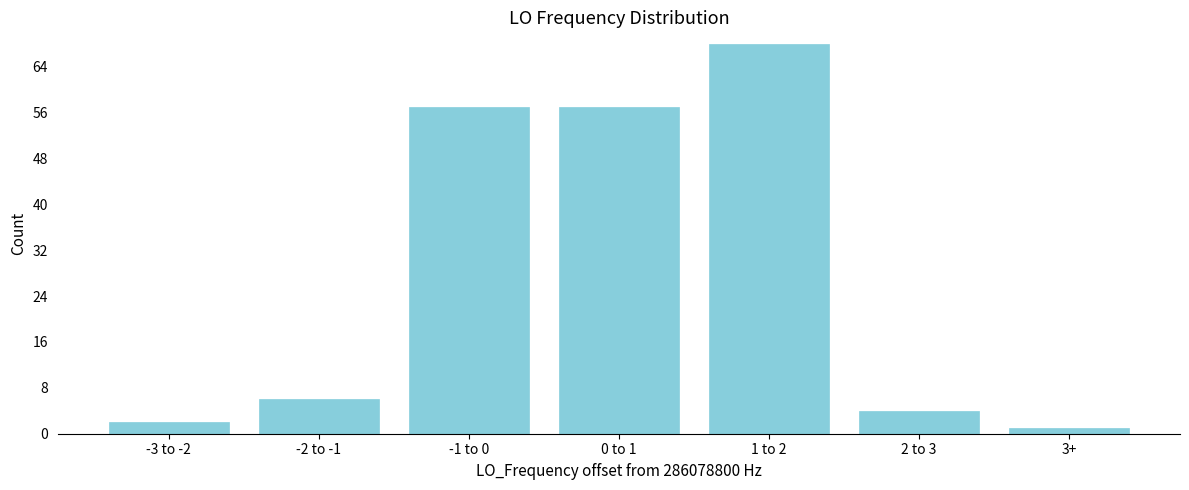

Reading right to left, what are all the values shown in this chart?

1	4	68	57	57	6	2